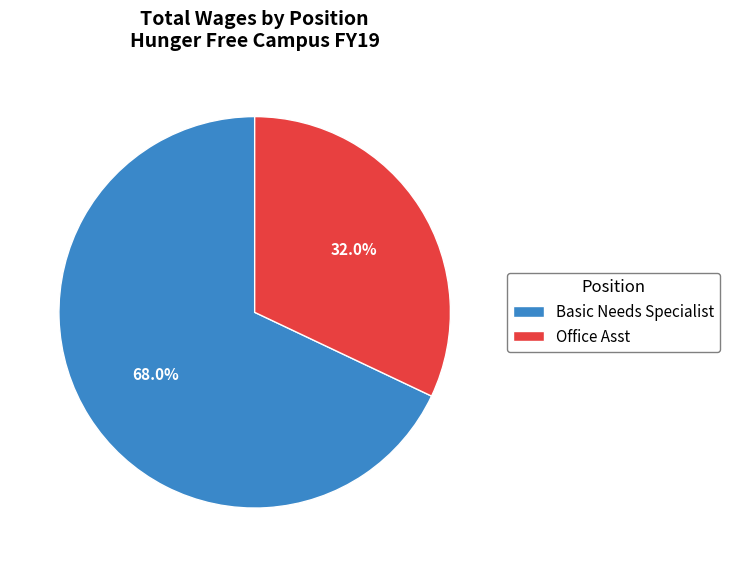

What is the smallest slice in the pie chart?

Office Asst